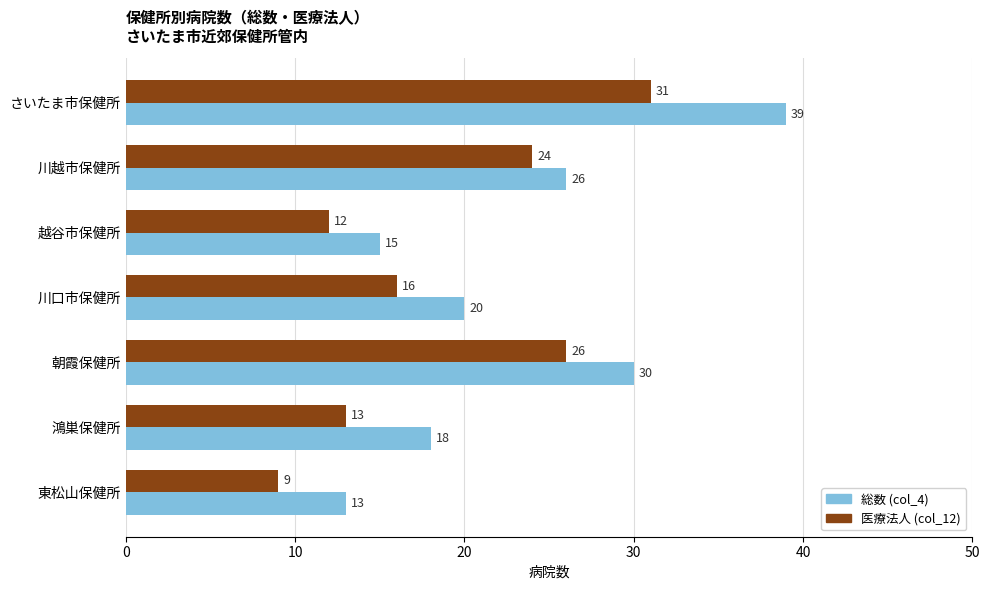

How many series are shown in this chart?

2